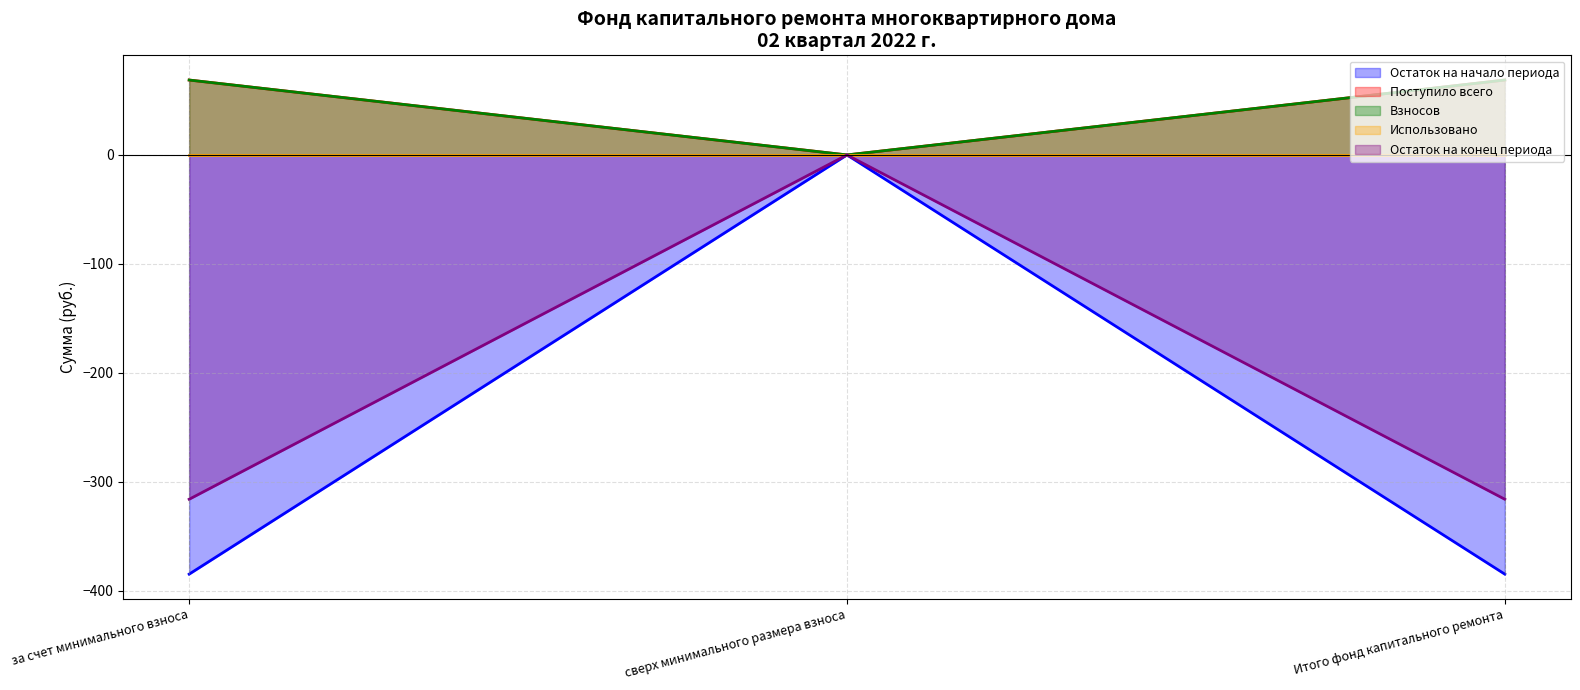

Which series has the widest spread of values?

Остаток на начало периода